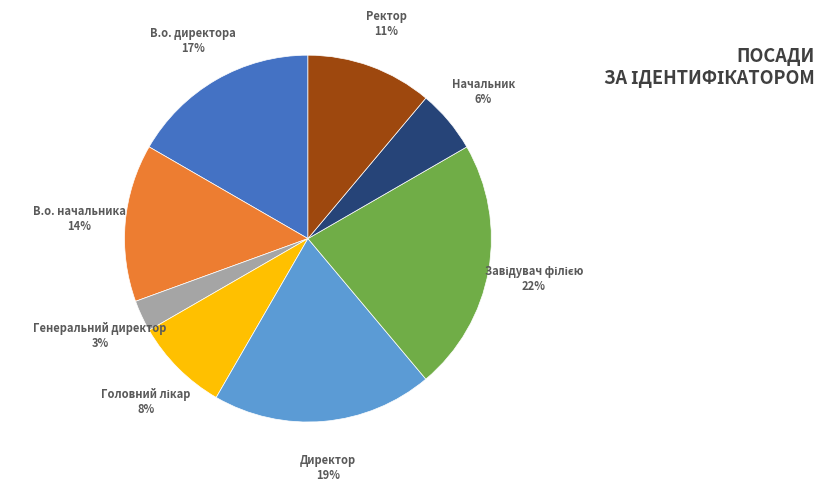

Is there any slice that represents more than half of the pie?

No